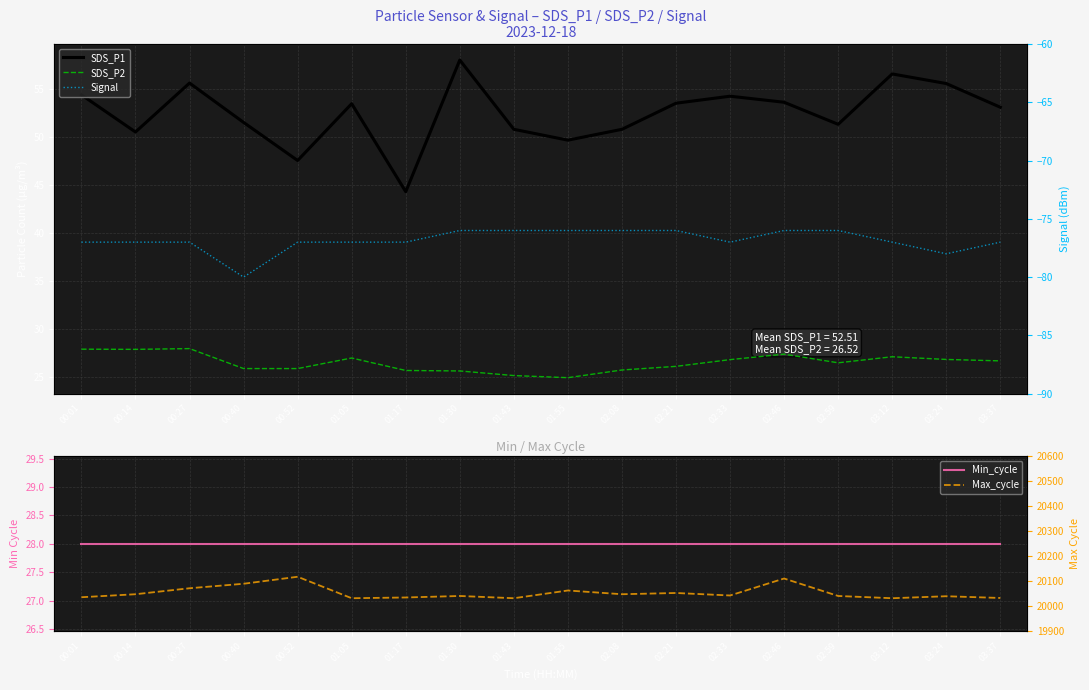

How many values in the SDS_P2 series exceed 26?

11